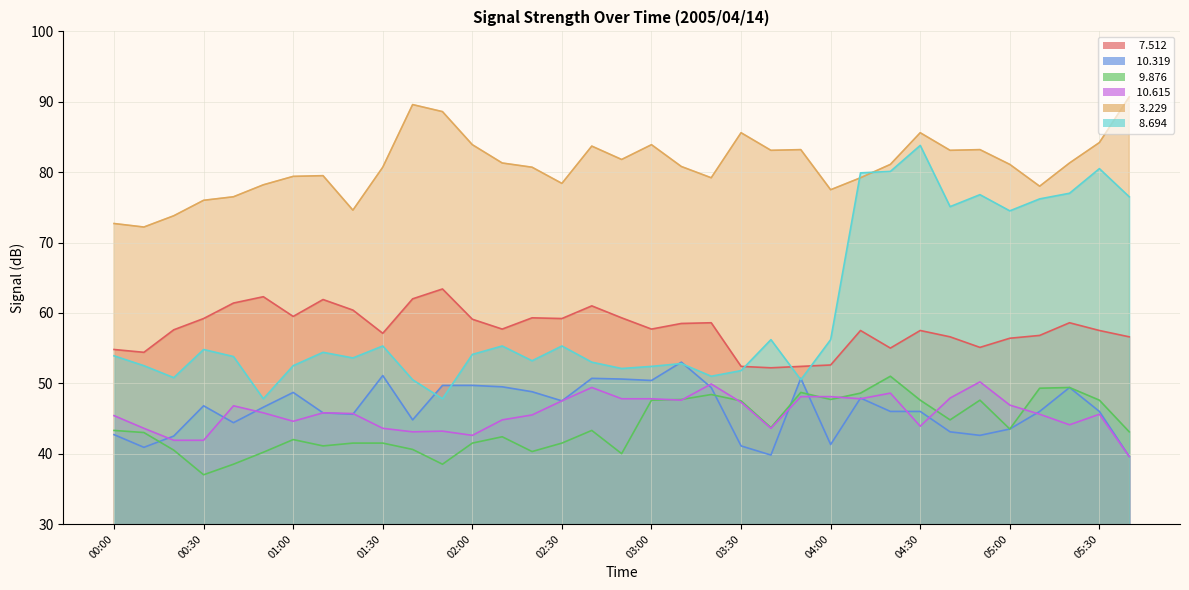

Is the value of   9.876 at 03:40 greater than the value of   8.694 at 03:00?

No